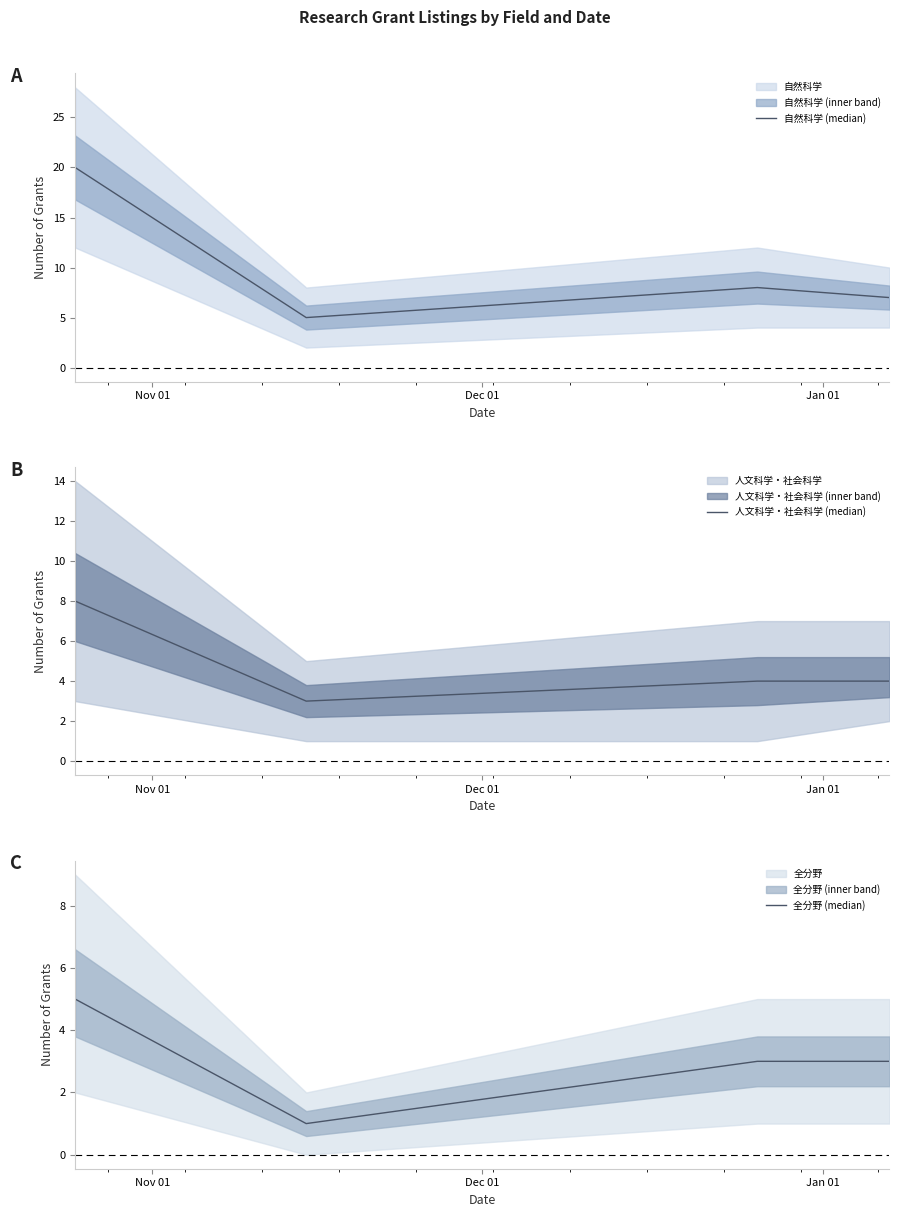

How many interior local valleys does the 自然科学 (median) series have?

1